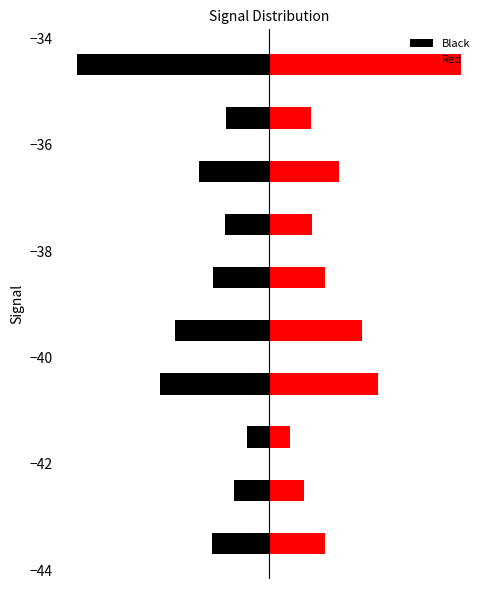

How many data points in Red are above 130?

4